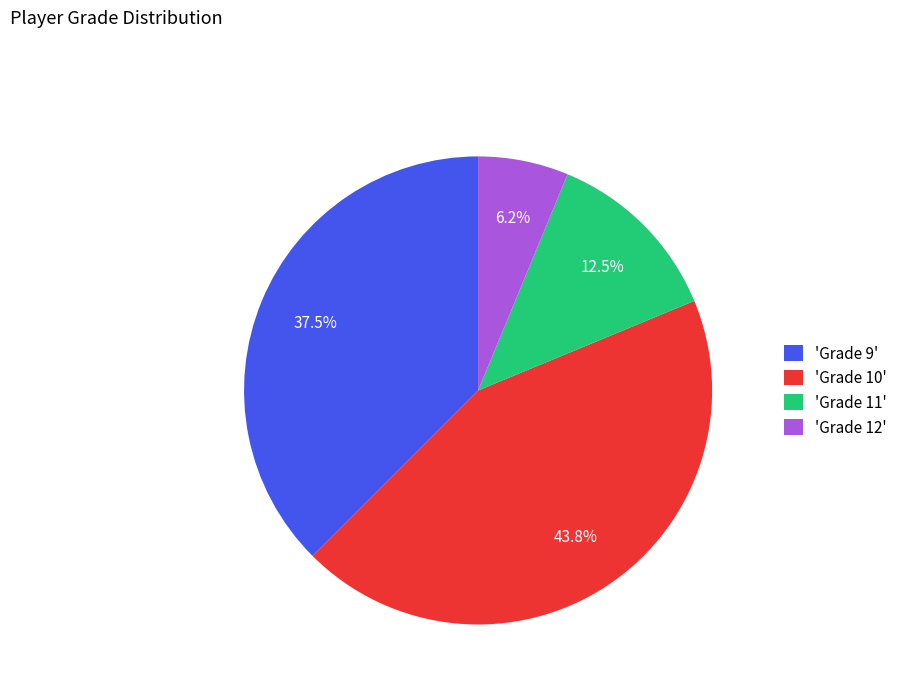

To the nearest percent, what is the average slice percentage?

25%